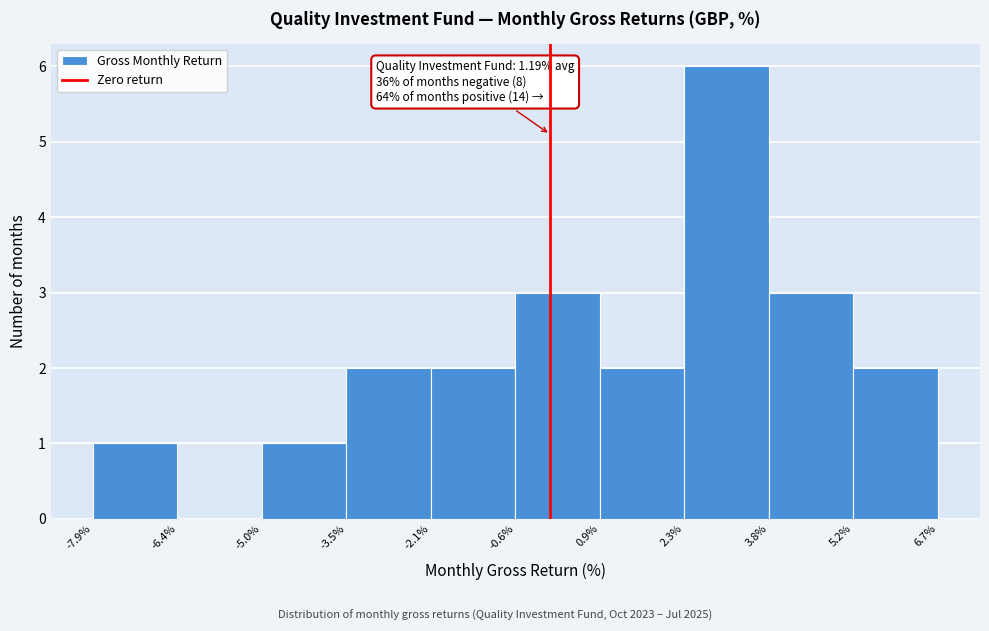

Which range on the x-axis has the tallest bar?

2.3% to 3.8%